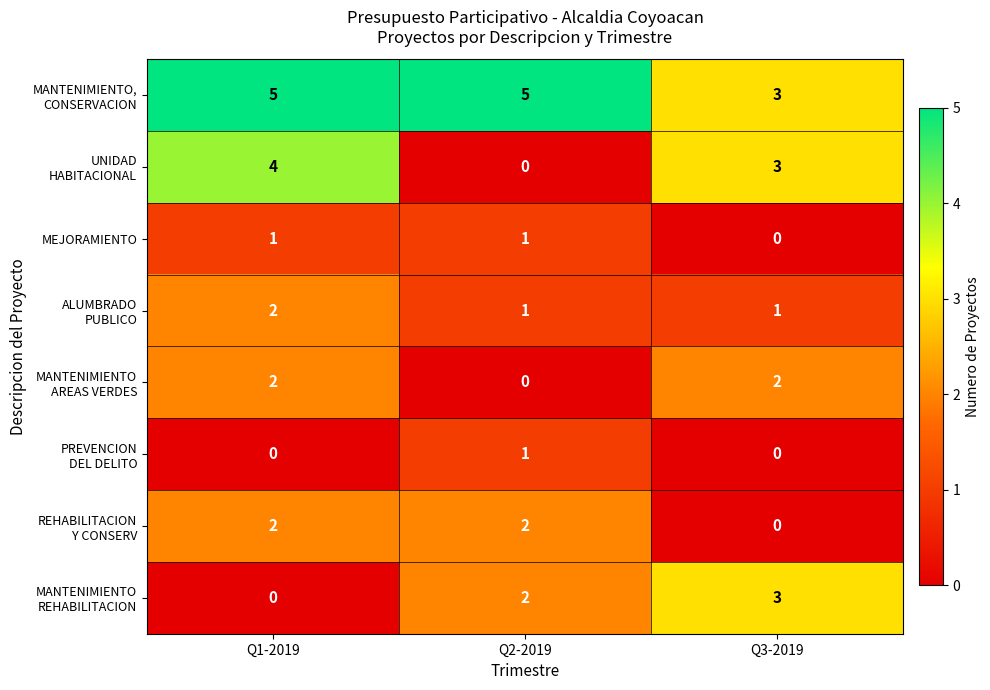

Which category has the lowest value in the MEJORAMIENTO series?

Q3-2019